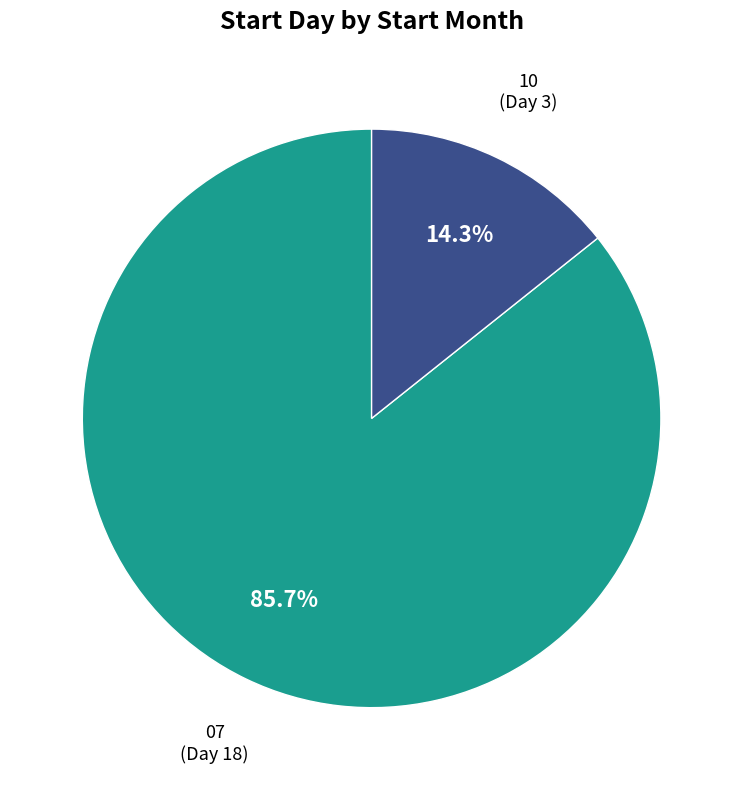

Is there a majority slice in this chart?

Yes